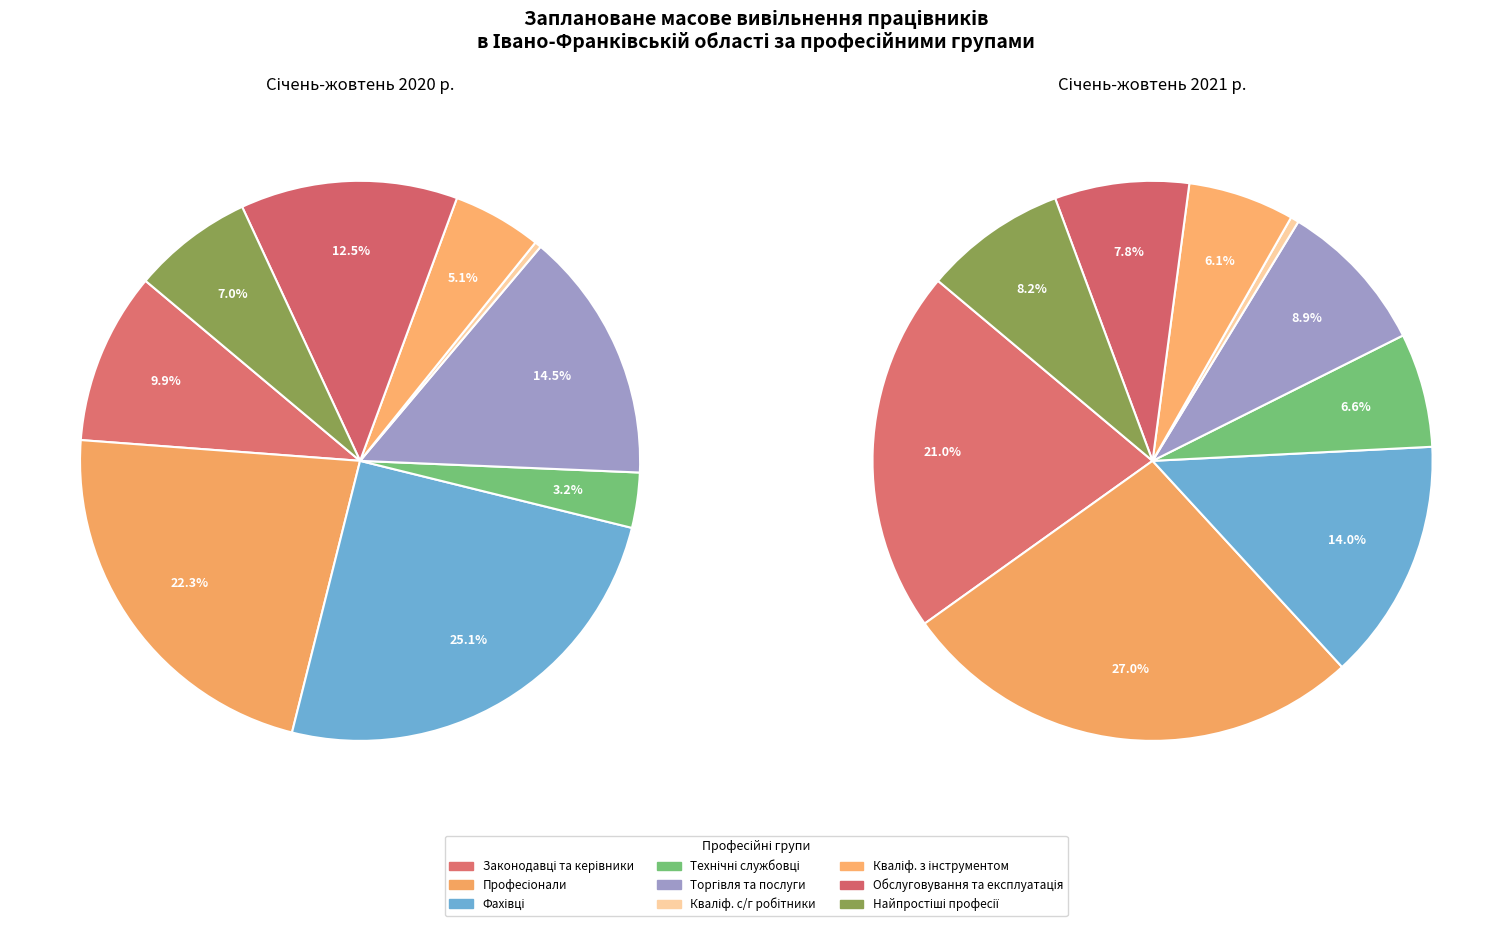

To the nearest percent, what is the combined percentage of 6 and values_2021?

33%